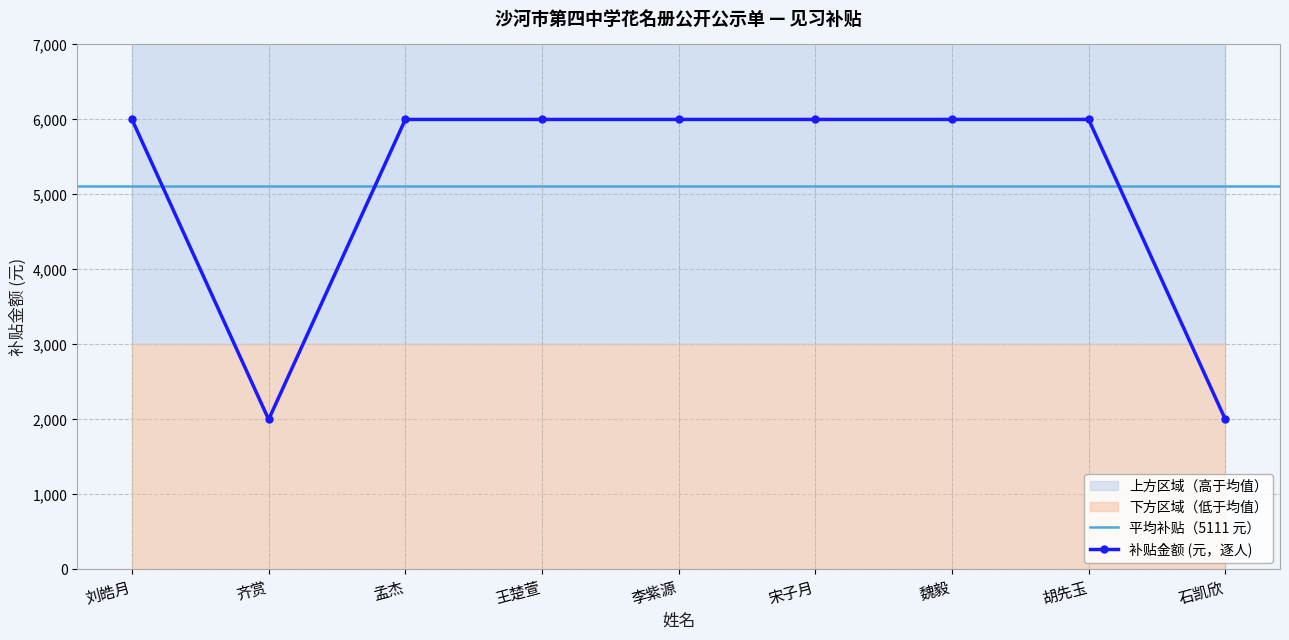

Count the number of data series in this chart.

1